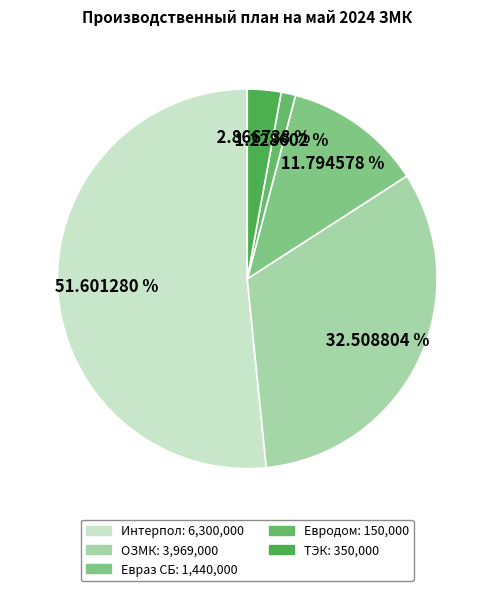

To the nearest percent, what is the difference between the largest and smallest slice percentages?

50%